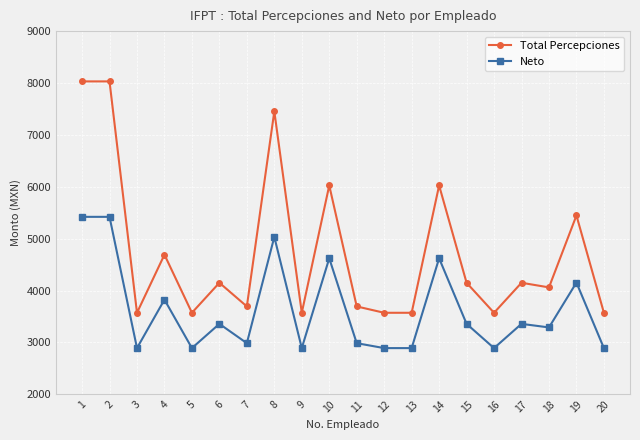

What is the difference between the maximum and minimum values in the Total Percepciones series?

4459.7